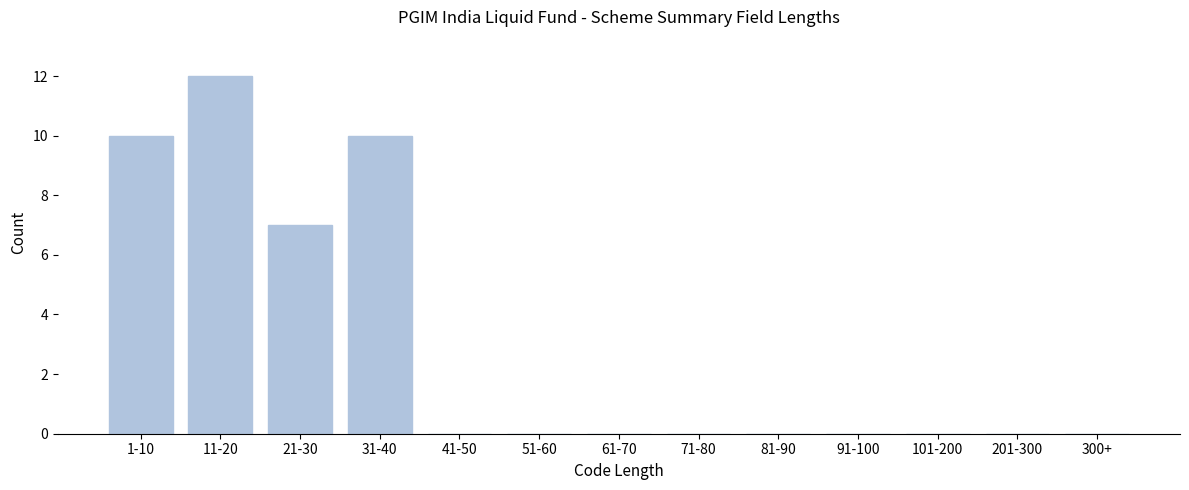

Reading left to right, list all the values displayed in this chart.

1-10=10	11-20=12	21-30=7	31-40=10	41-50=0	51-60=0	61-70=0	71-80=0	81-90=0	91-100=0	101-200=0	201-300=0	300+=0